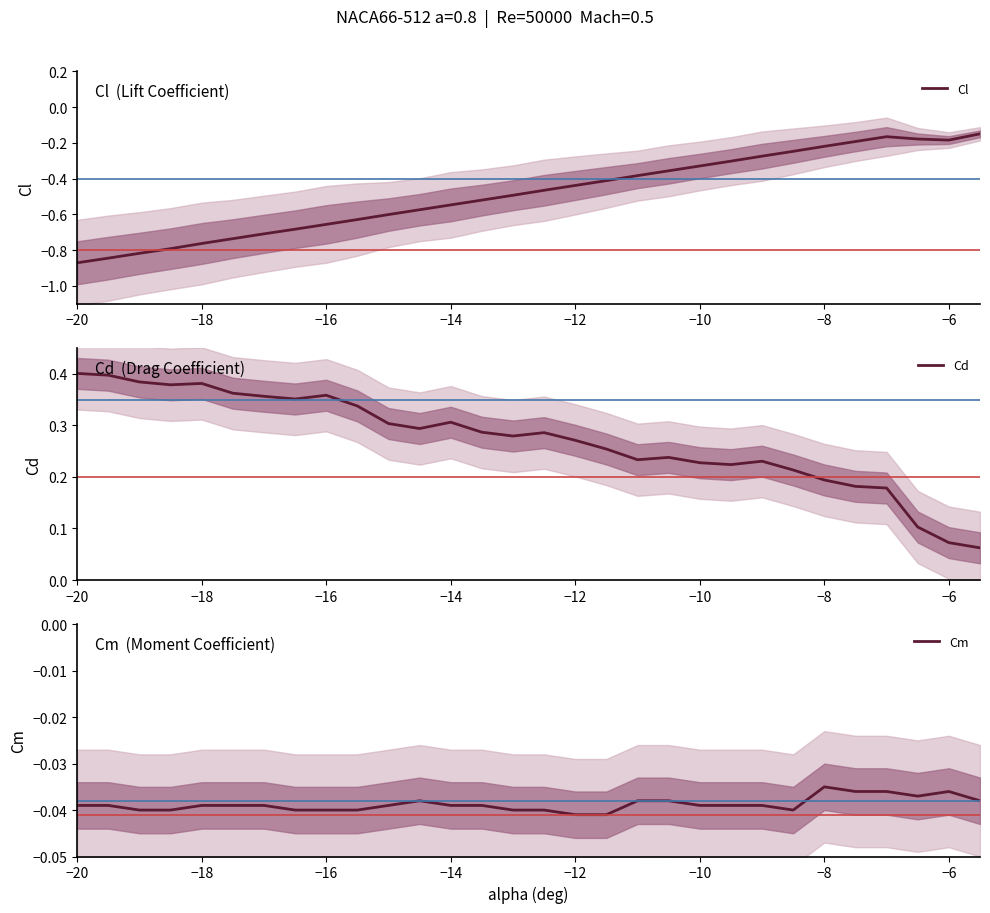

True or false: Cl and Cd intersect in this chart.

False